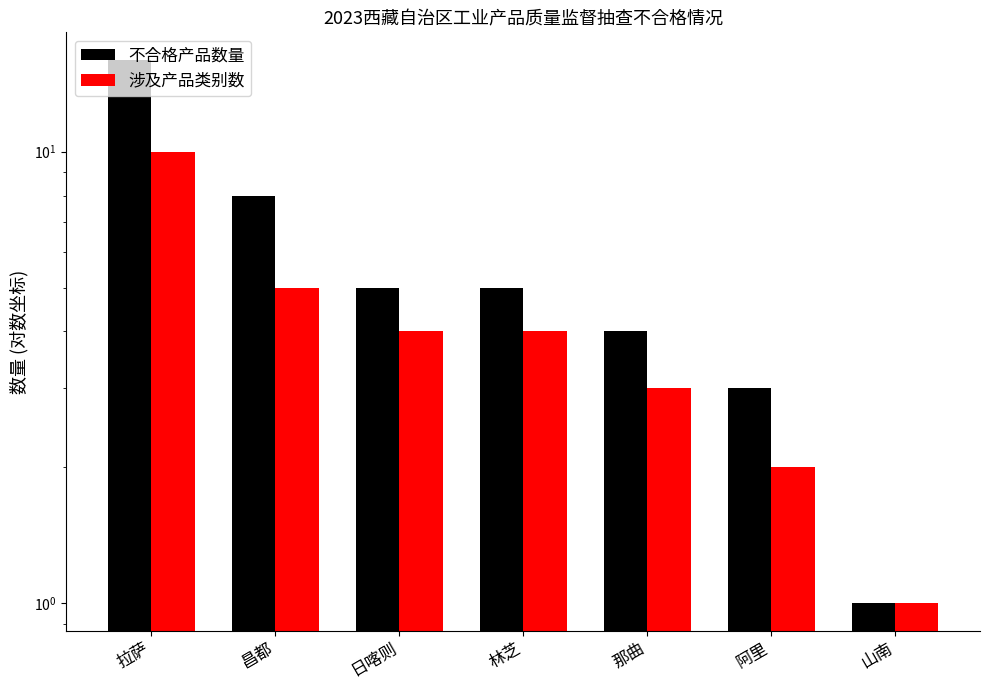

Read the 不合格产品数量 value at 日喀则.

5